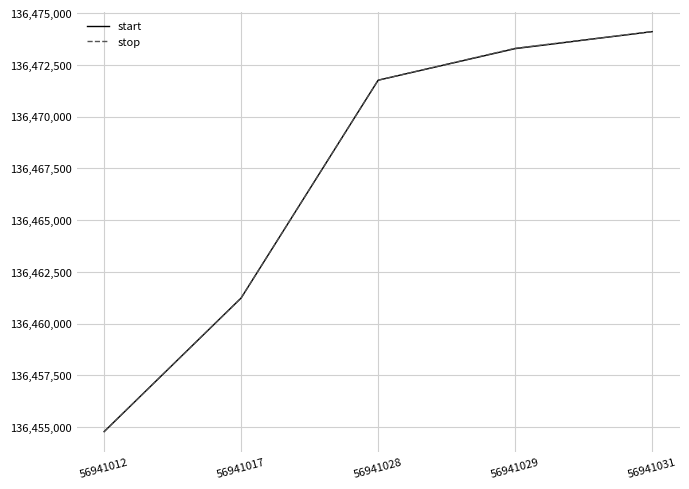

At which label is start closest to 136464442?

56941017